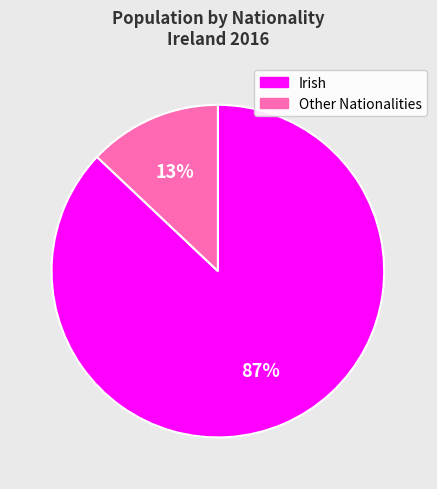

To the nearest percent, what is the difference between the largest and smallest slice percentages?

74%